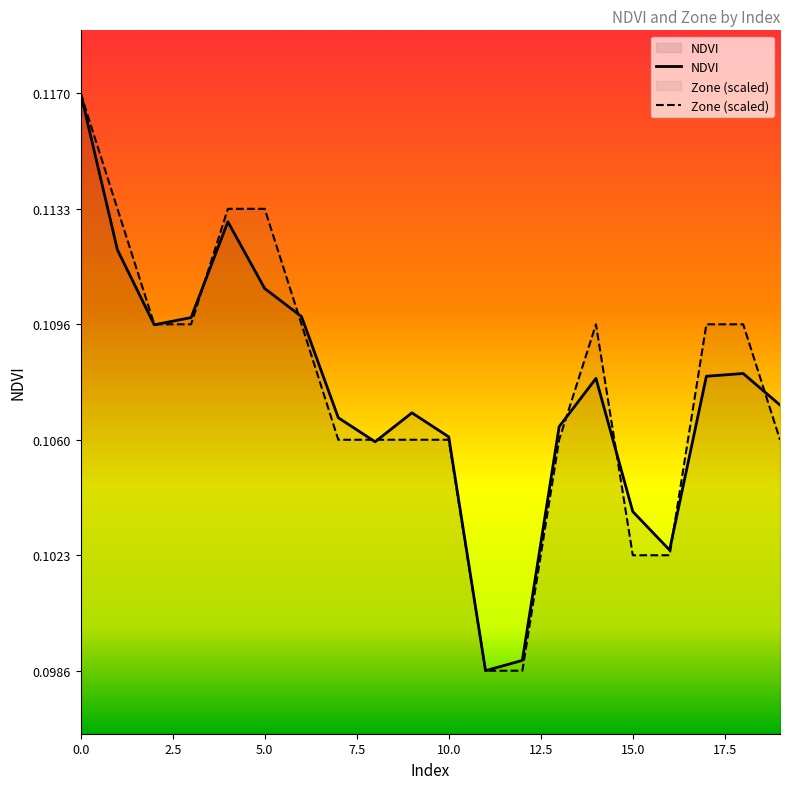

How many data points does each series have?

20